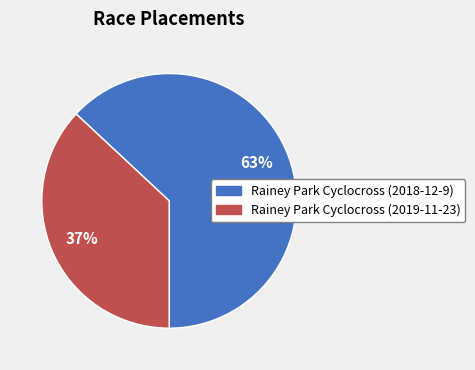

How many segments does this pie chart have?

2